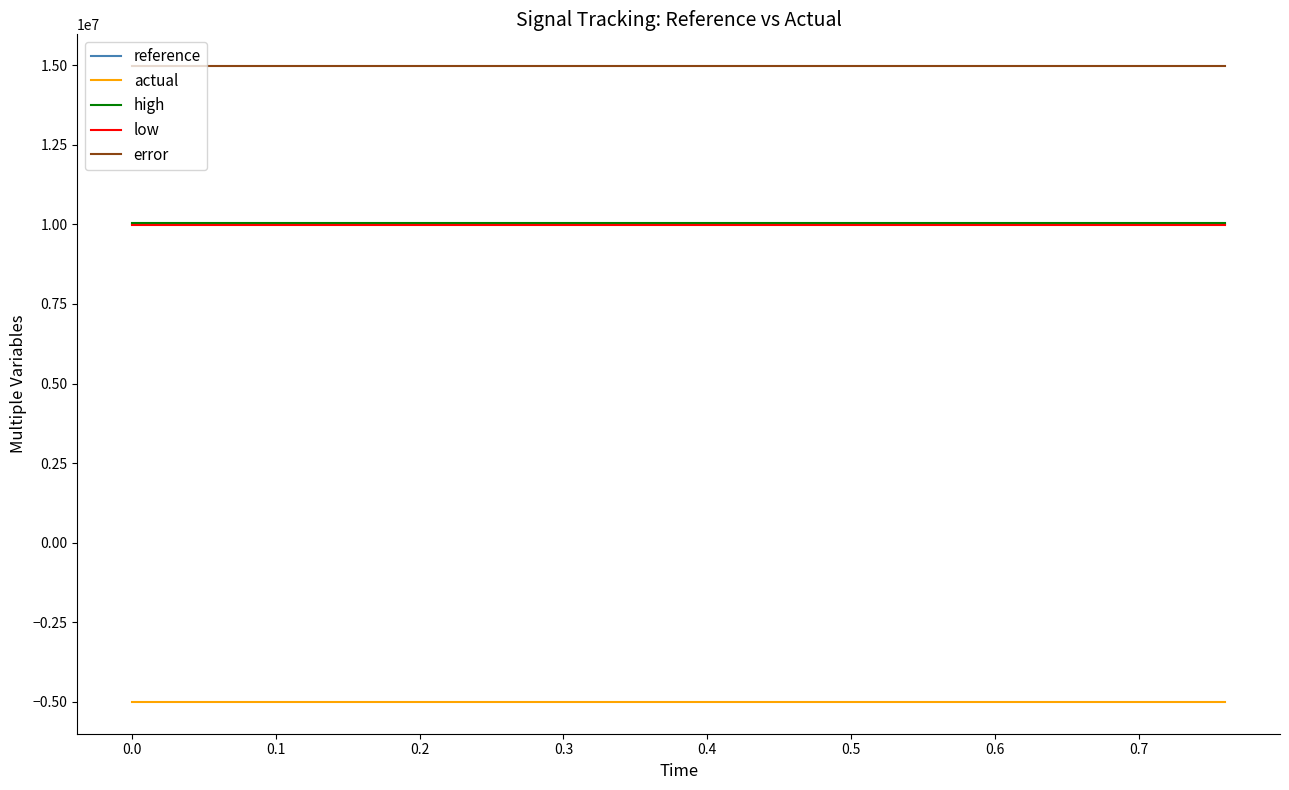

True or false: low and actual intersect in this chart.

False